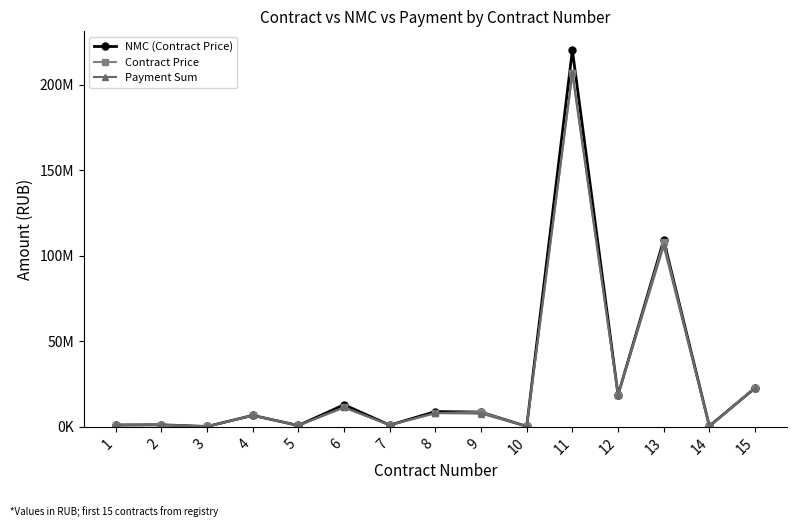

What is the difference between the maximum and minimum values in the Contract Price series?

206579093.8